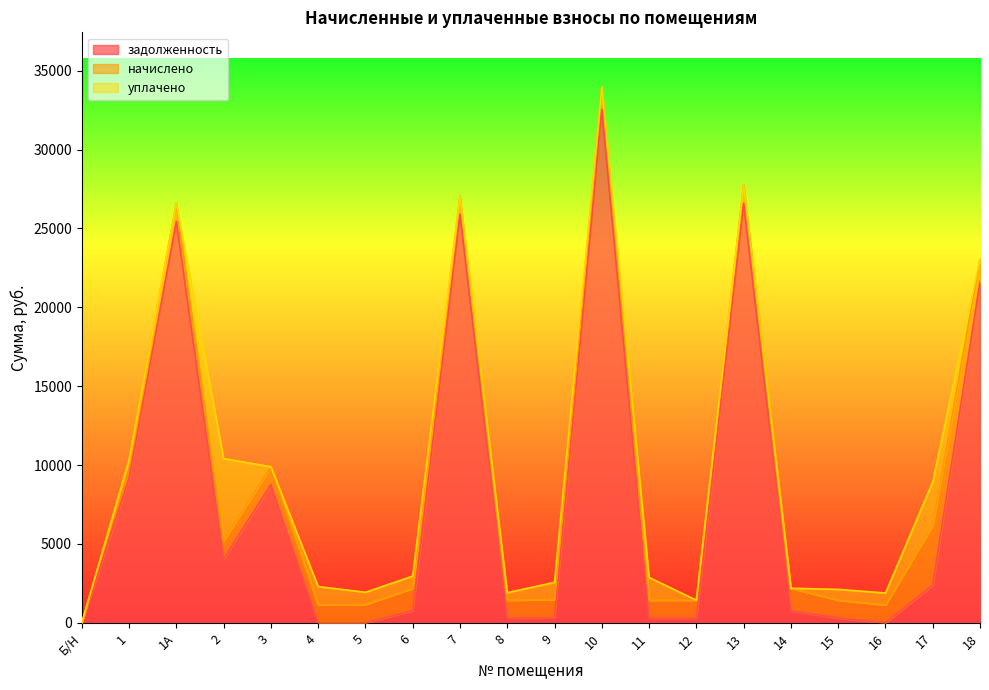

Count the number of categories in the chart.

20